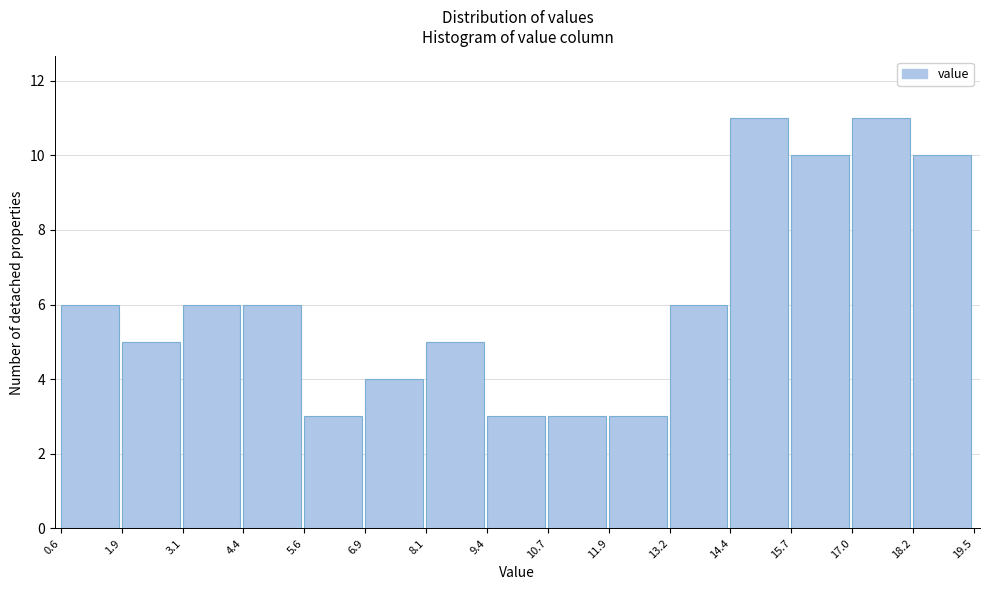

Reading left to right, list every bar in this chart as the range it spans on the x-axis followed by its height. The values are not printed on the chart, so give them approximately, as read against the axis.

0.6 to 1.9: 6
1.9 to 3.1: 5
3.1 to 4.4: 6
4.4 to 5.6: 6
5.6 to 6.9: 3
6.9 to 8.1: 4
8.1 to 9.4: 5
9.4 to 10.7: 3
10.7 to 11.9: 3
11.9 to 13.2: 3
13.2 to 14.4: 6
14.4 to 15.7: 11
15.7 to 17.0: 10
17.0 to 18.2: 11
18.2 to 19.5: 10